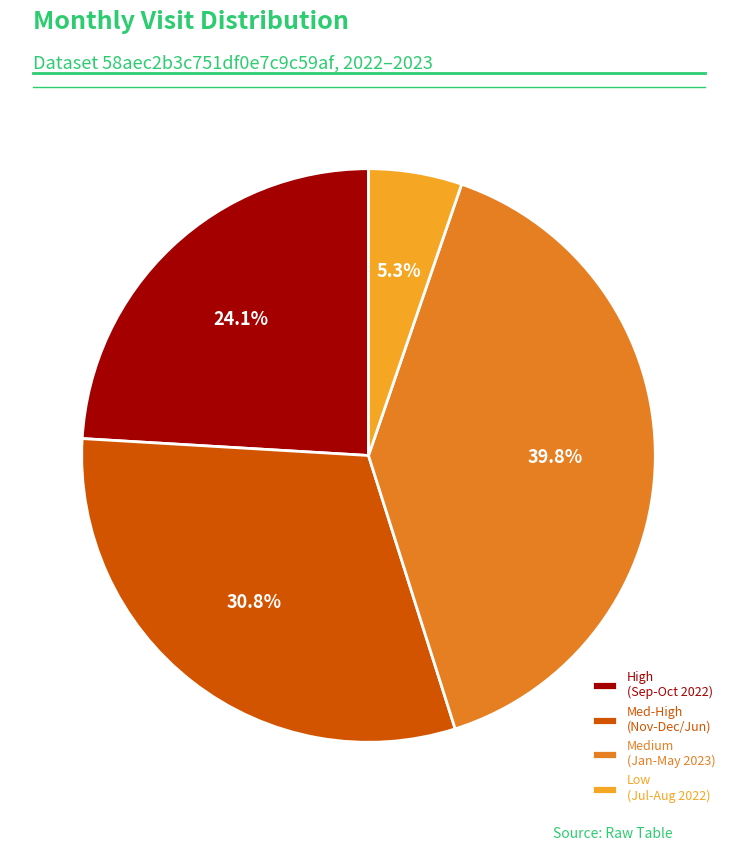

Which has a higher value, Low (Jul-Aug 2022) or Med-High (Nov-Dec/Jun)?

Med-High (Nov-Dec/Jun)